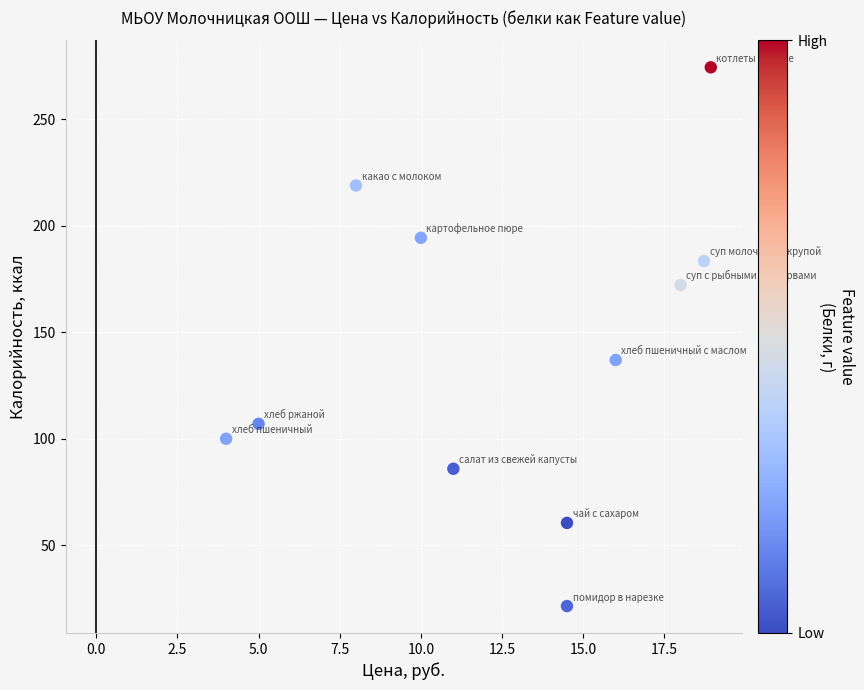

What Y value in the scatter plot is closest to 147?

137.0